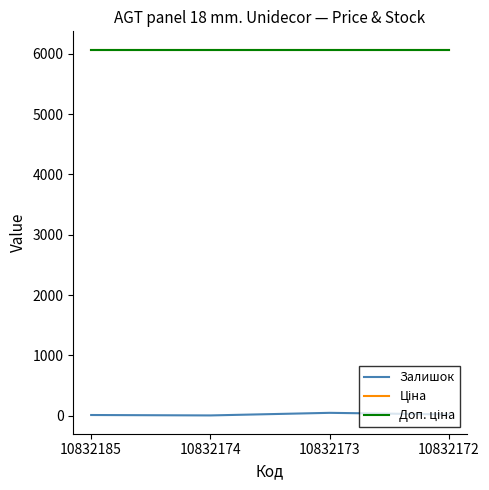

Does the chart have visible grid lines?

No